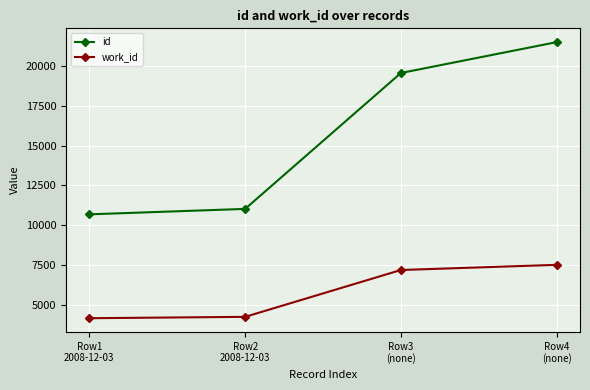

What is the minimum value for work_id?

4151